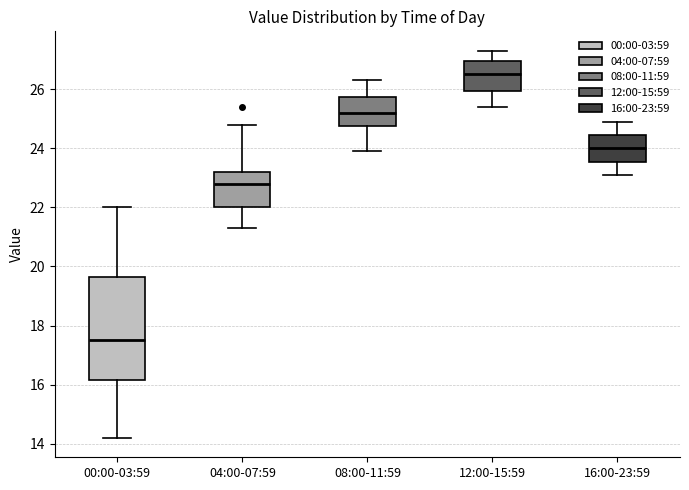

Where does the upper whisker of the box for 00:00-03:59 end on the y-axis? The values are not printed on the chart, so give them approximately, as read against the axis.

22.0